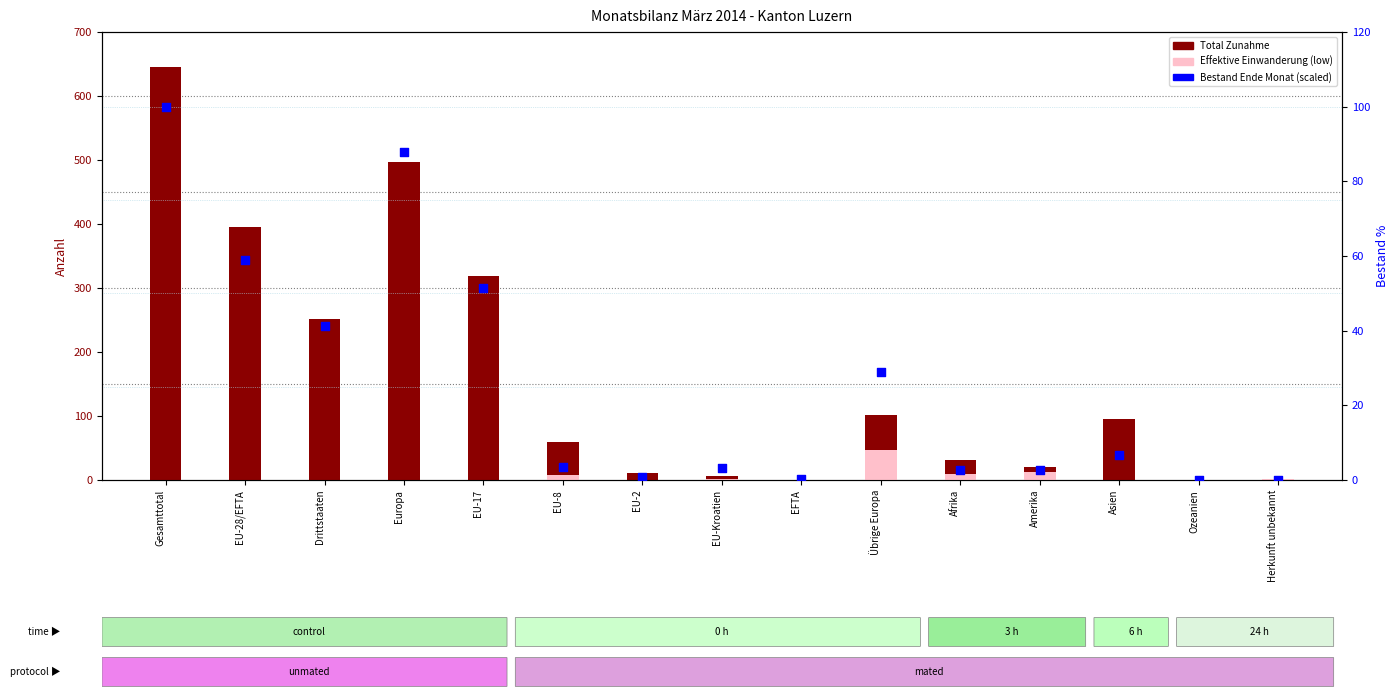

Which series contains the highest Y value?

Total Zunahme